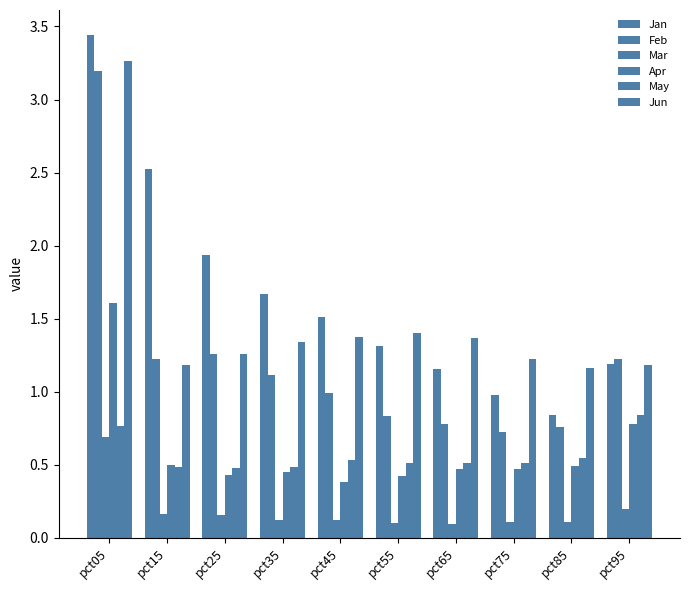

What is the average value of the Mar series?

0.2